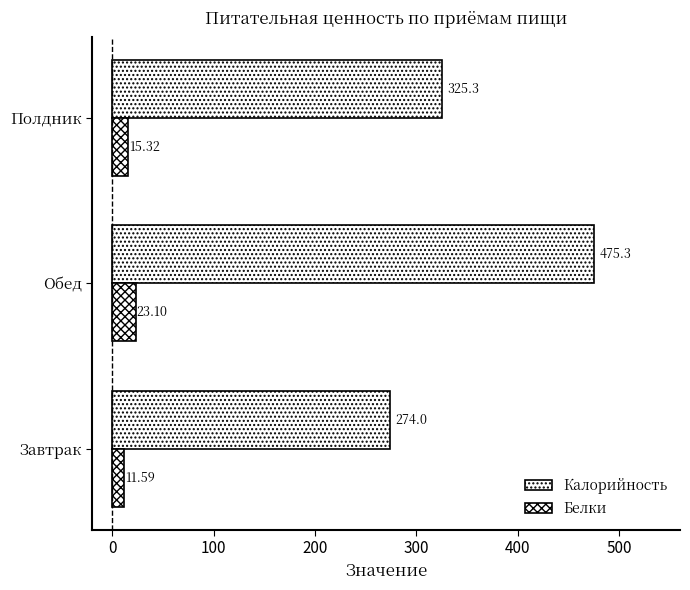

Rank the series by their maximum value, from highest to lowest.

Калорийность, Белки